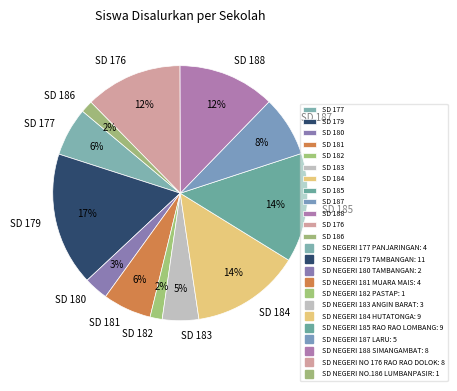

How many segments does this pie chart have?

12